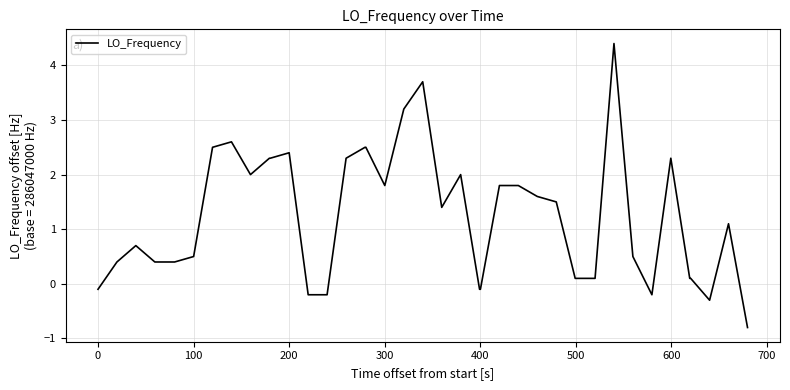

What is the maximum value shown in the chart?

4.4